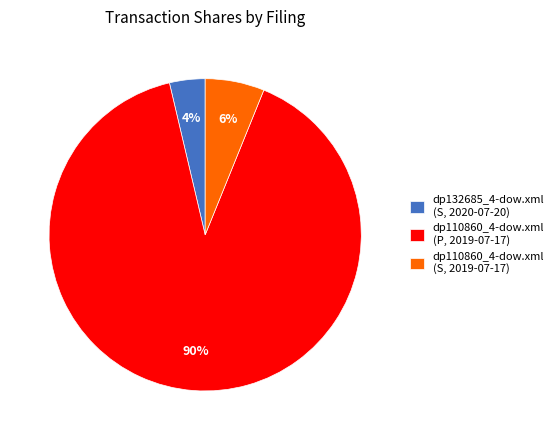

Rank the categories by value from lowest to highest.

dp132685_4-dow.xml (S, 2020-07-20), dp110860_4-dow.xml (S, 2019-07-17), dp110860_4-dow.xml (P, 2019-07-17)